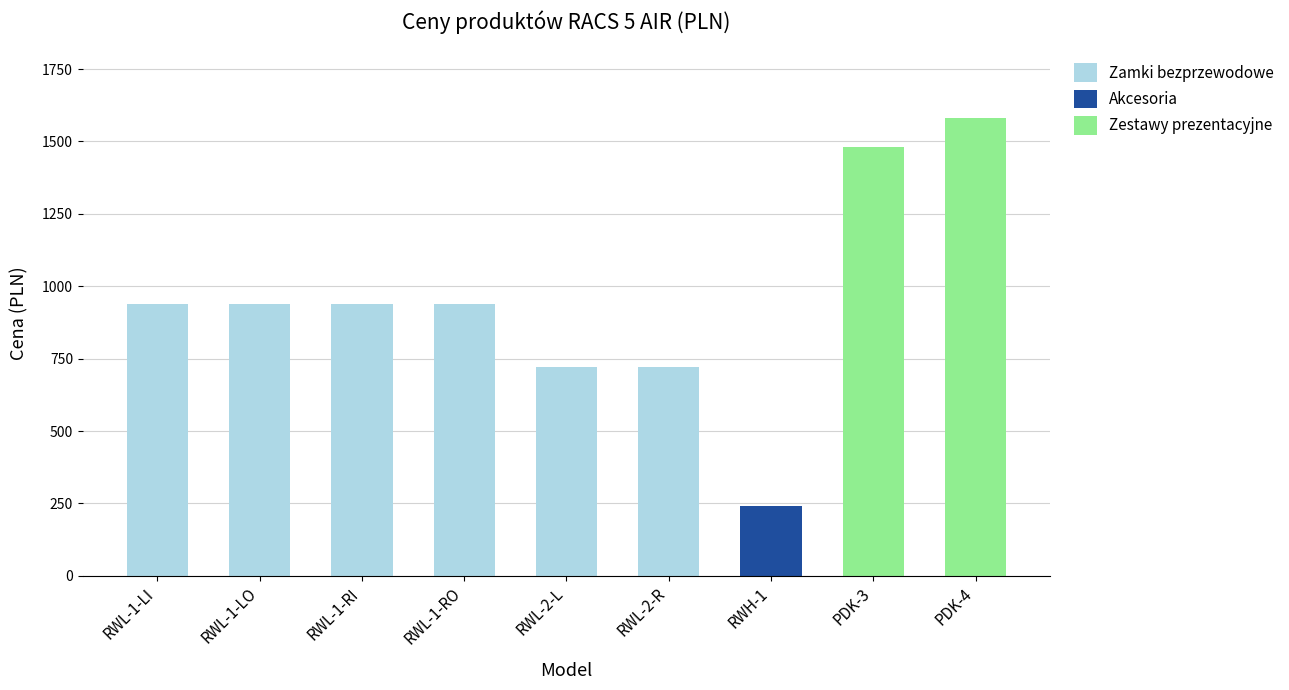

The value of Zamki bezprzewodowe at RWL-2-L is 720. True or false?

True